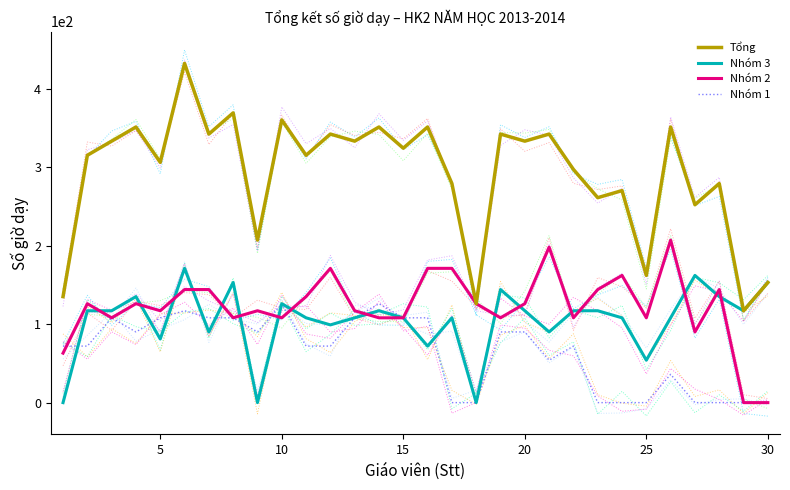

How many lines are shown in the chart?

4